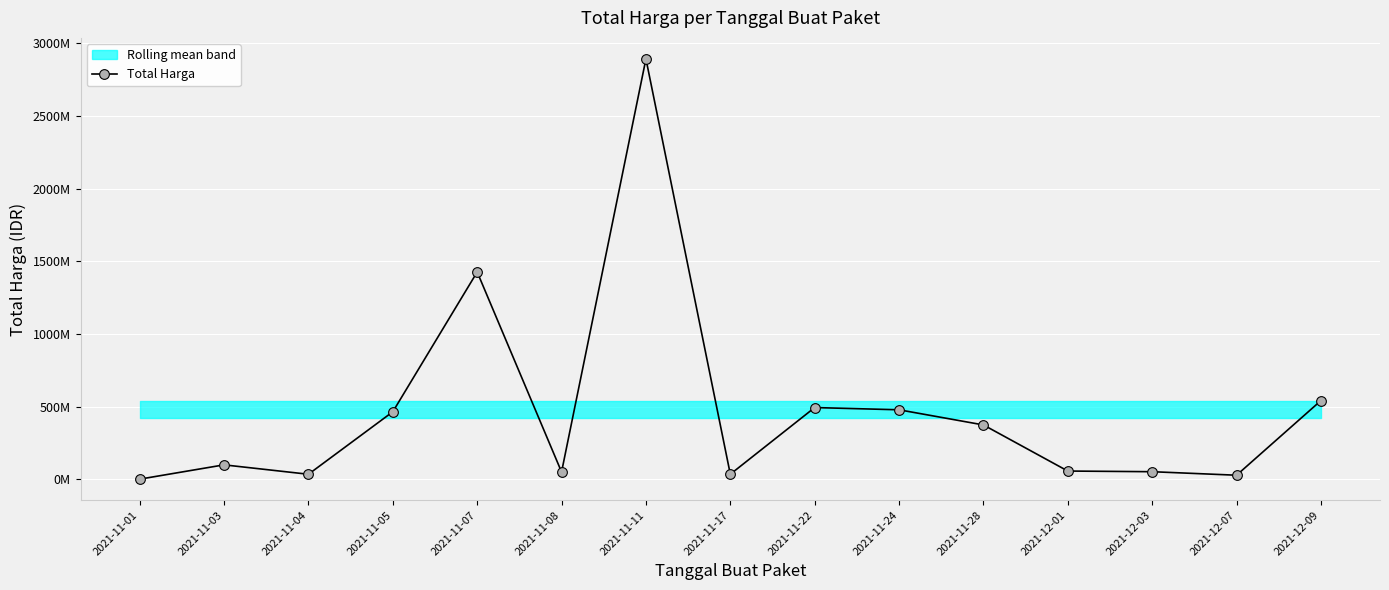

What is the minimum value shown in the chart?

333600